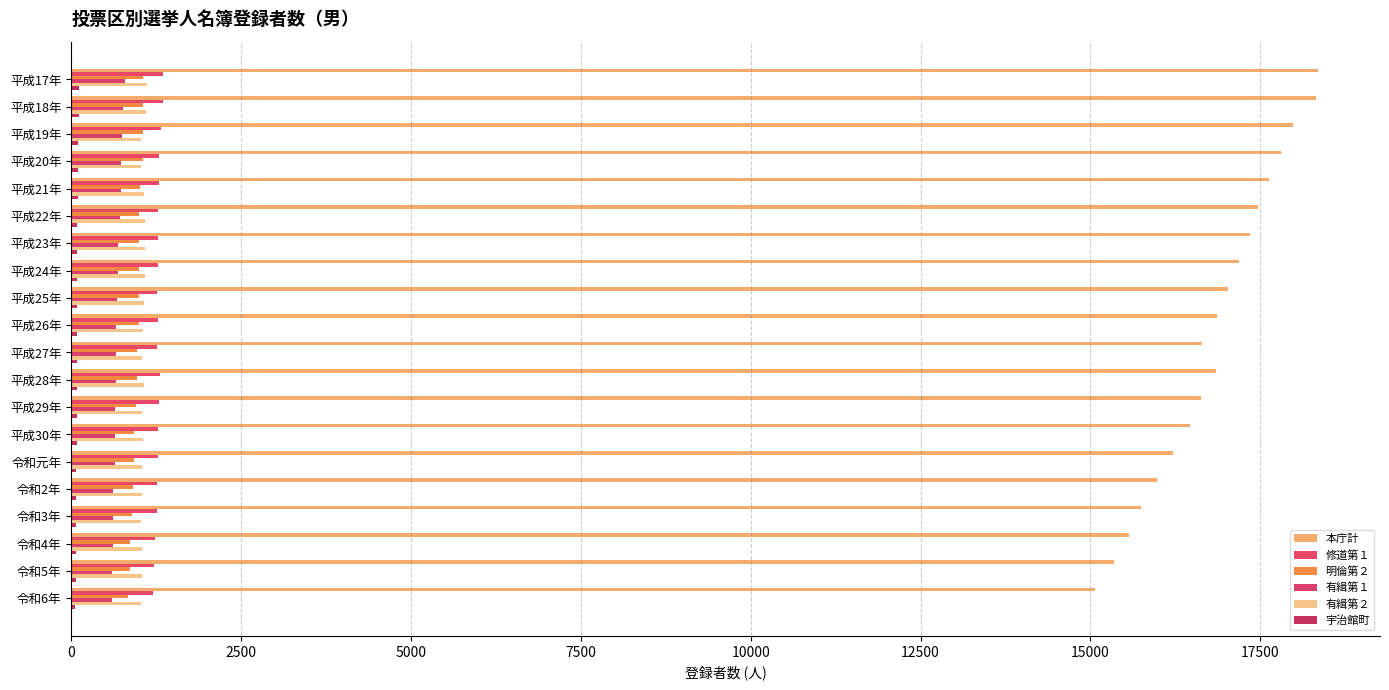

What is the average value of the 有緝第２ series?

1057